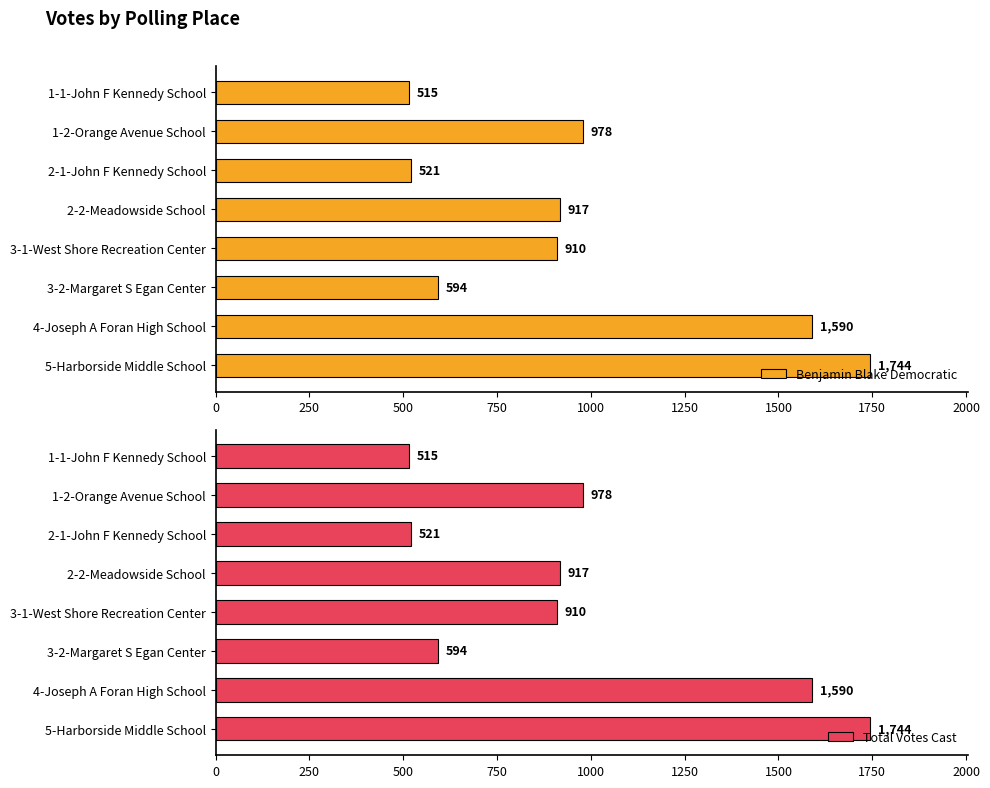

What is the maximum value for Benjamin Blake Democratic?

1744